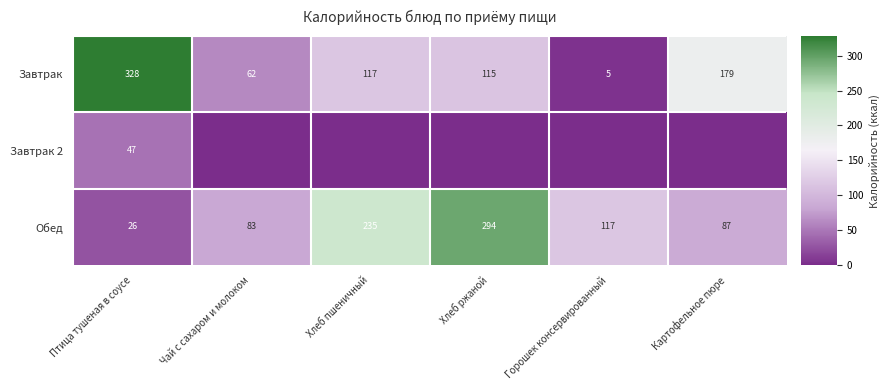

What is the difference between the maximum and minimum values in the Обед series?

268